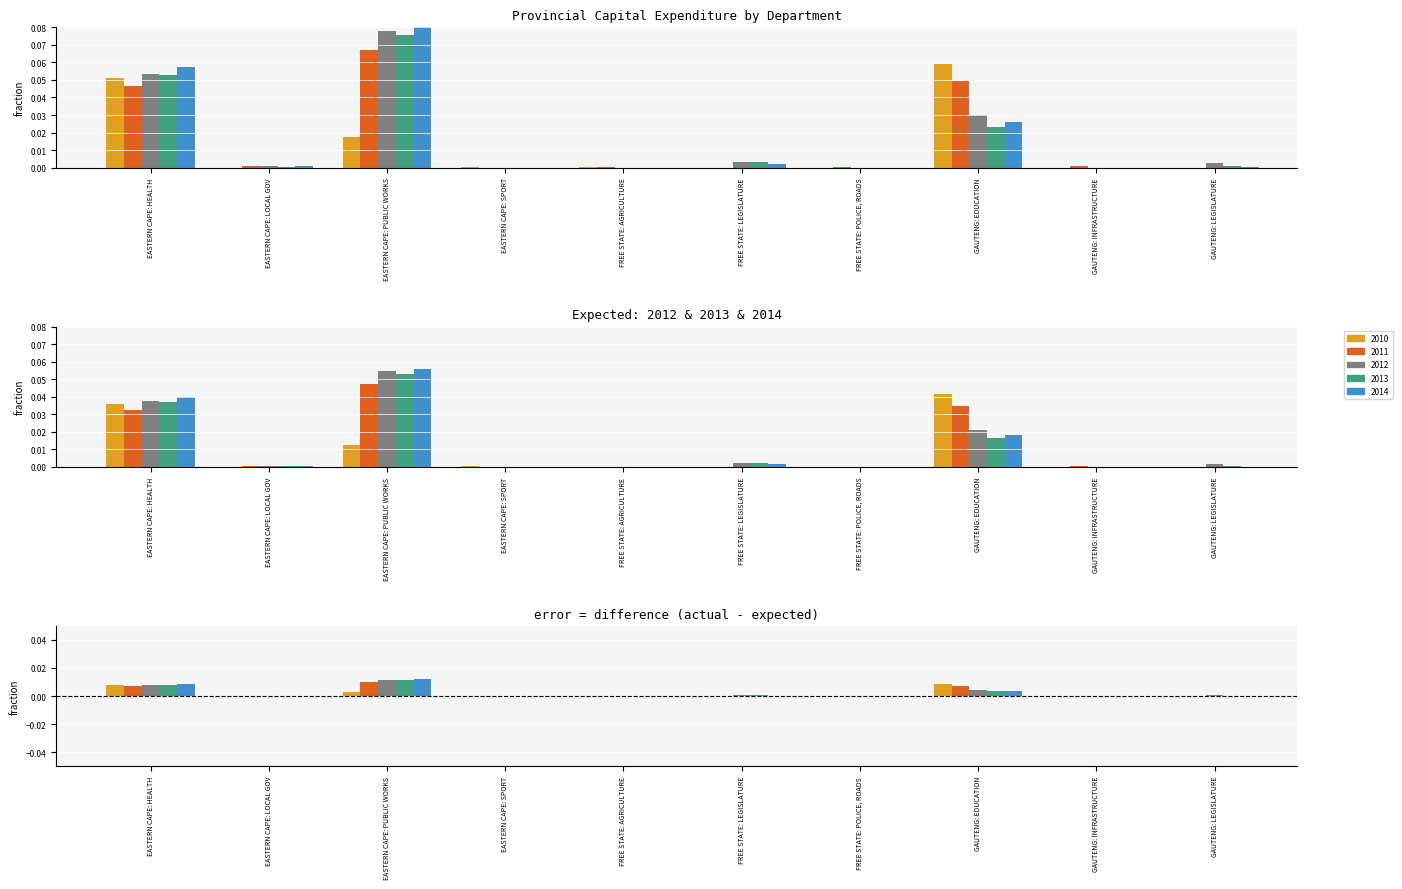

What position from the left is FREE STATE: POLICE, ROADS?

7